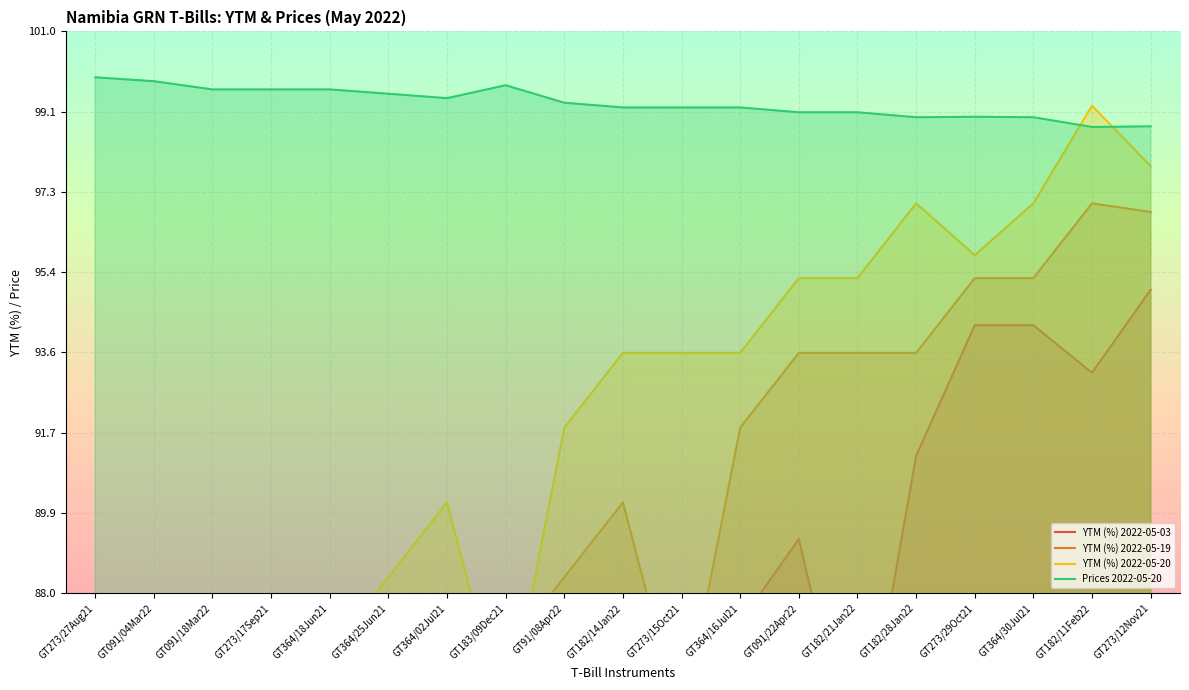

At which category does YTM (%) 2022-05-20 reach its first local peak?

GT364/02Jul21